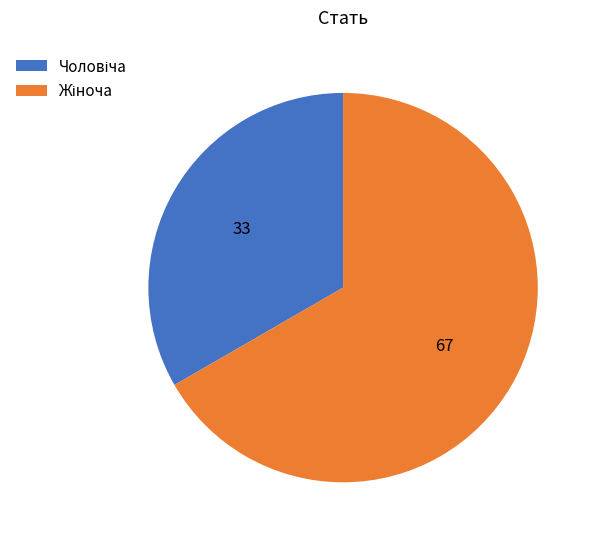

Is there any slice that represents more than half of the pie?

Yes